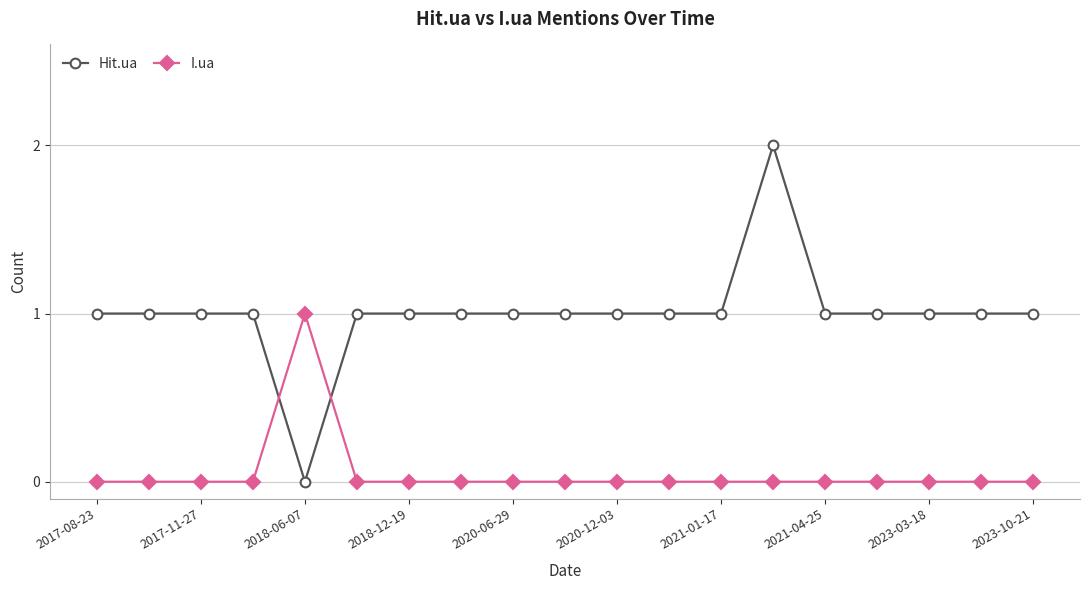

Which series has the largest range (max minus min)?

Hit.ua